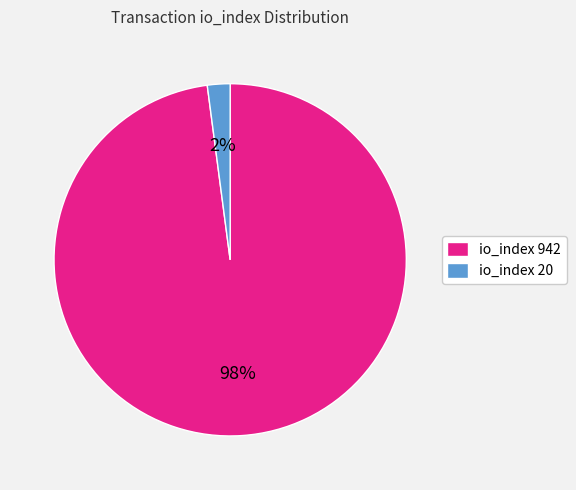

What is the smallest slice in the pie chart?

io_index 20